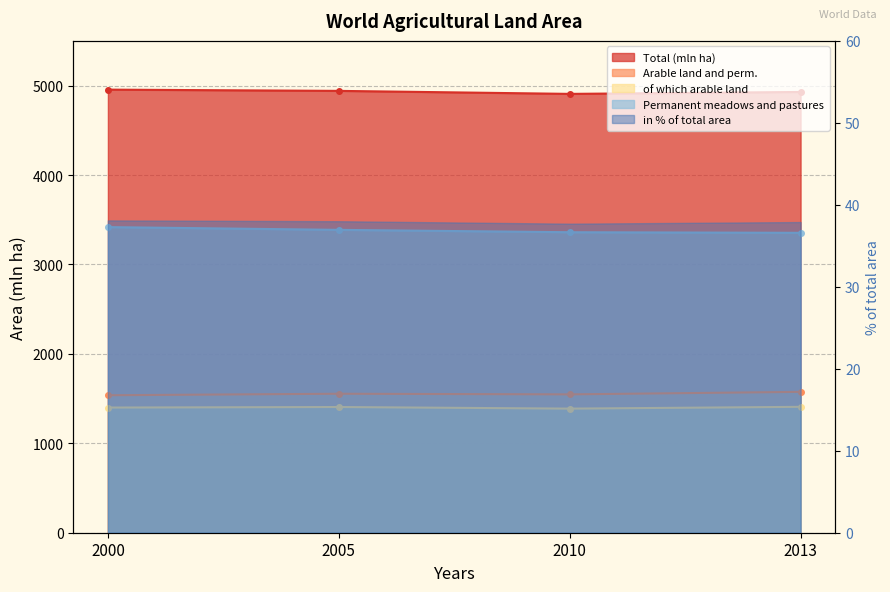

The of which arable land series shows 1407.8 at 2013. True or false?

True